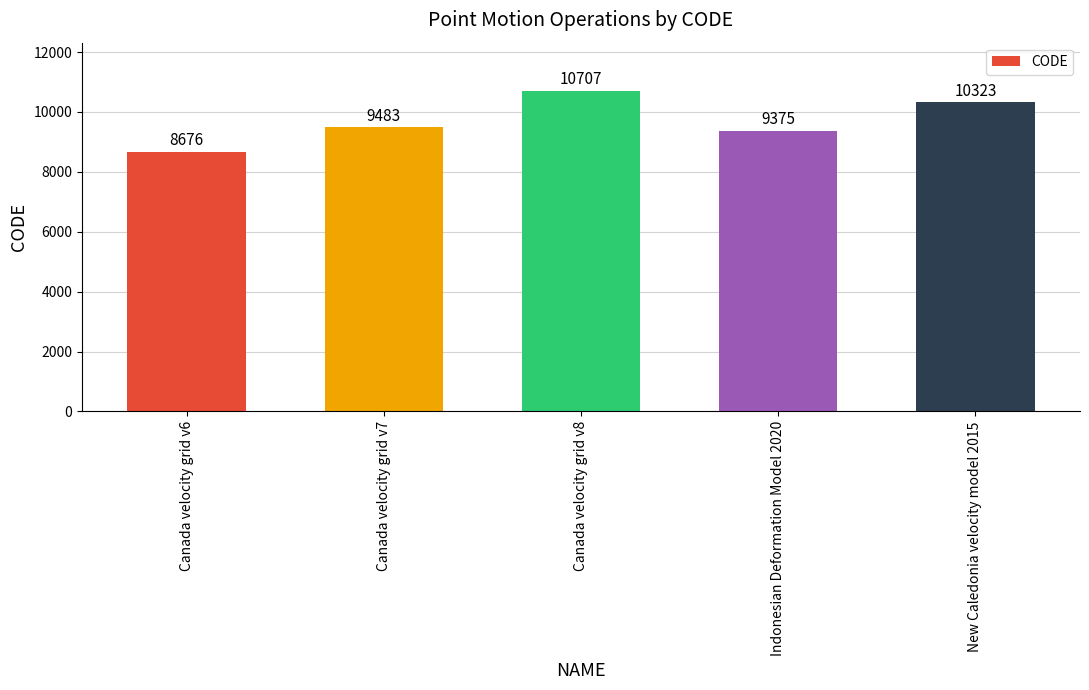

What is the difference between the values at Indonesian Deformation Model 2020 and Canada velocity grid v7?

108